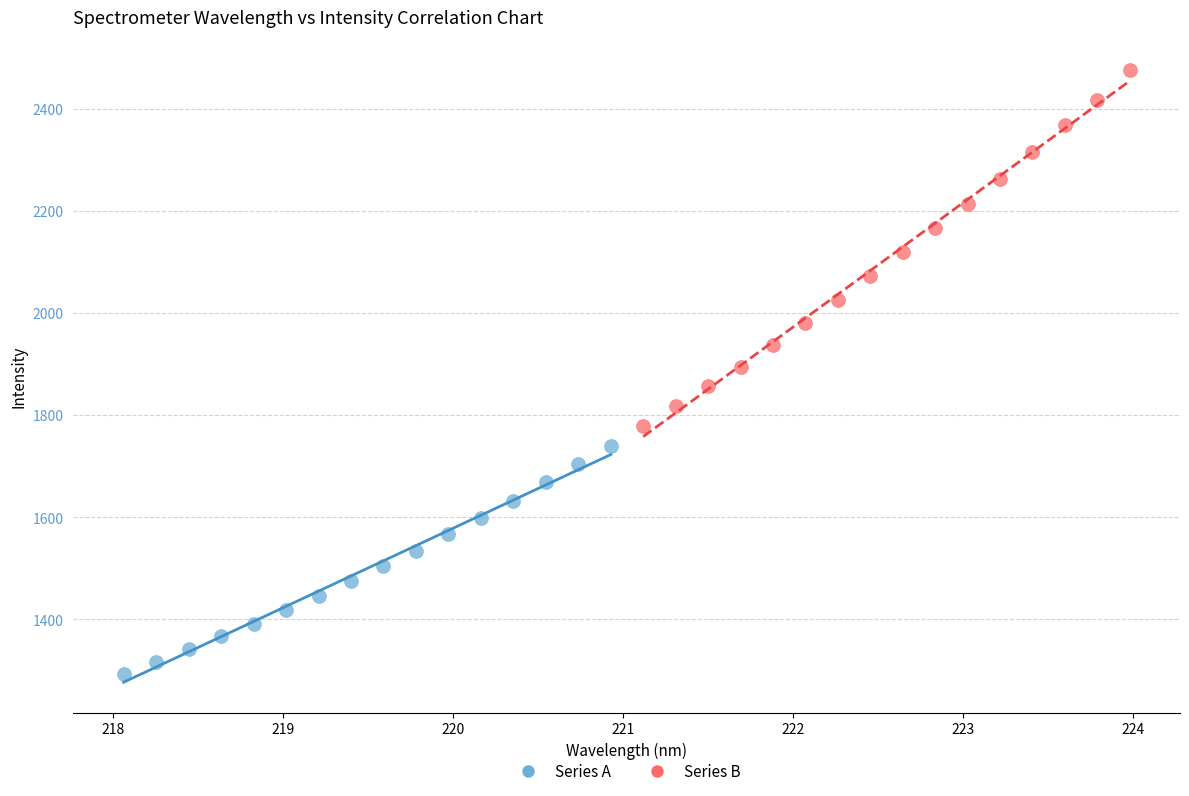

Which series reaches the minimum Y coordinate?

Series A